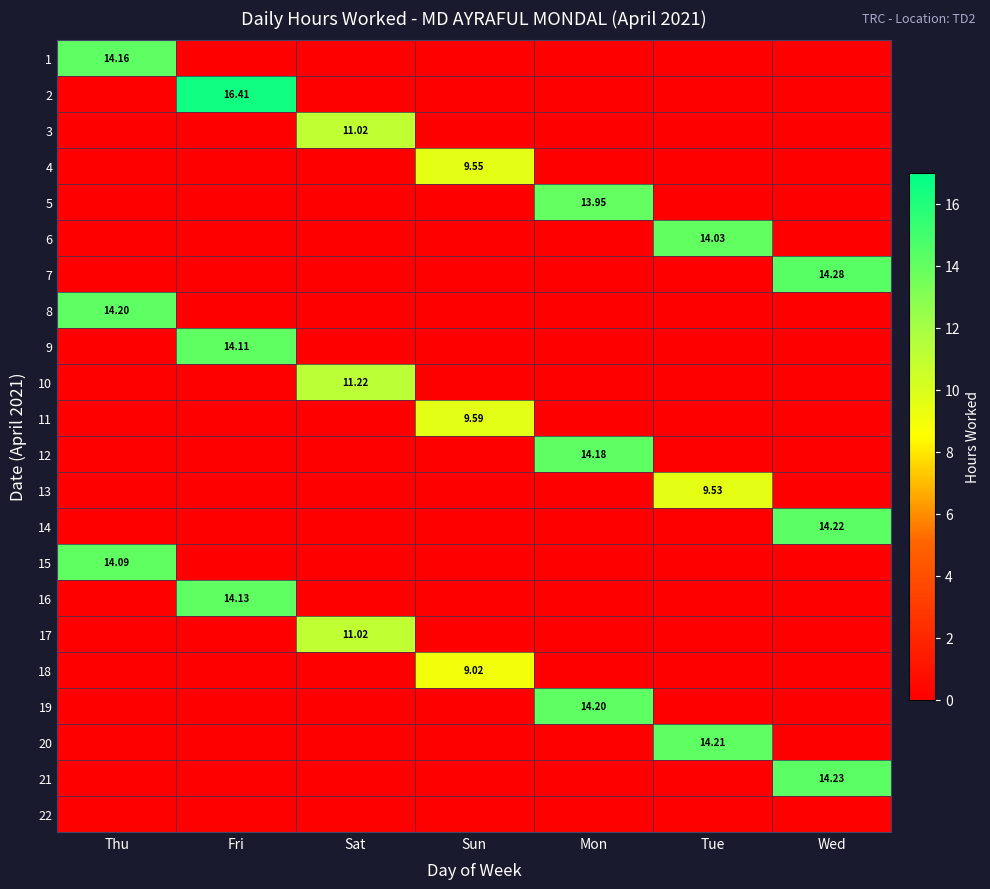

At which category is the sum across all series the highest?

Fri